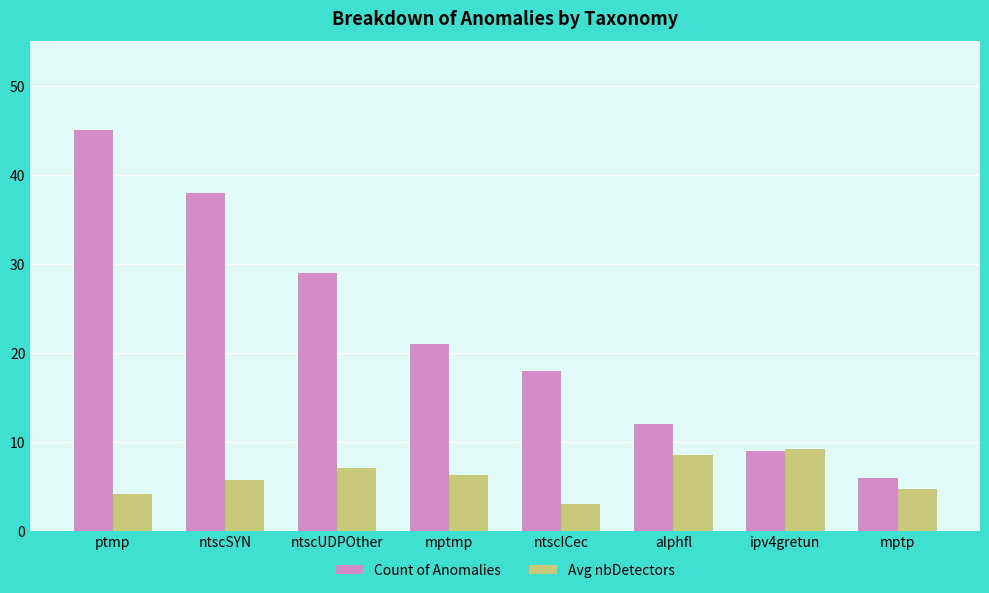

What is the average value of the Avg nbDetectors series?

6.1